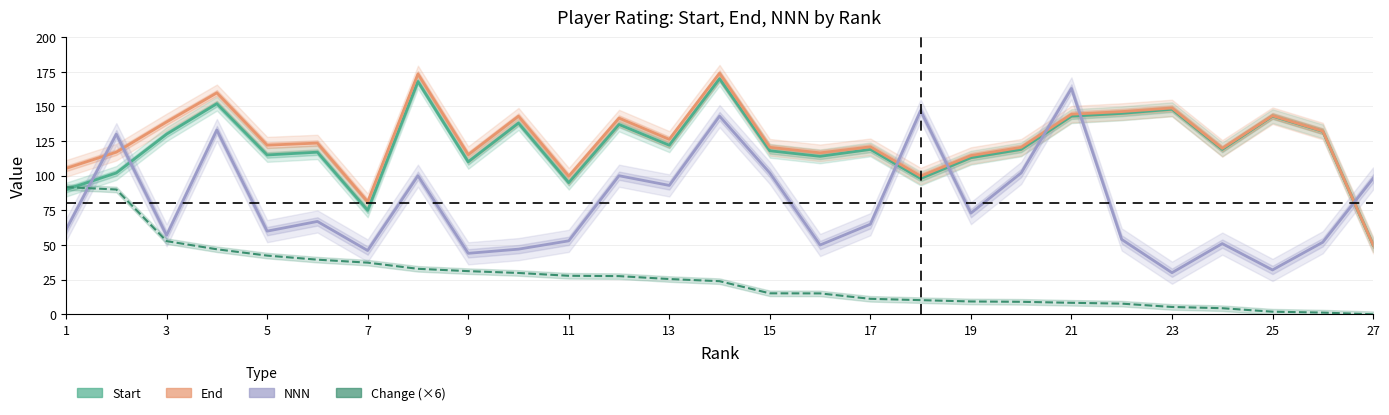

What is the average value of the Start series?

121.6